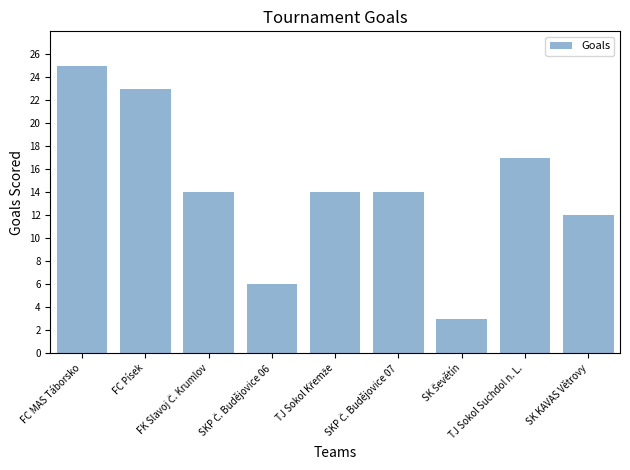

What is the difference between the second highest and second lowest values?

17